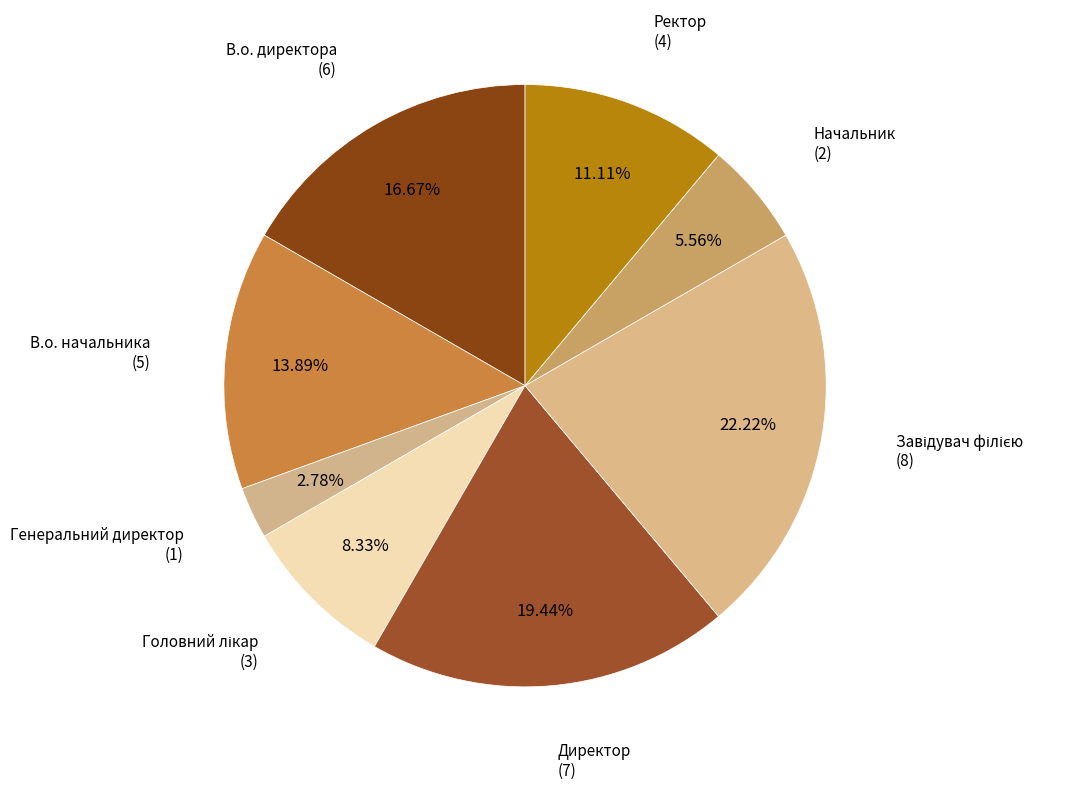

Rank the categories by value from lowest to highest.

Генеральний директор, Начальник, Головний лікар, Ректор, В.о. начальника, В.о. директора, Директор, Завідувач філією